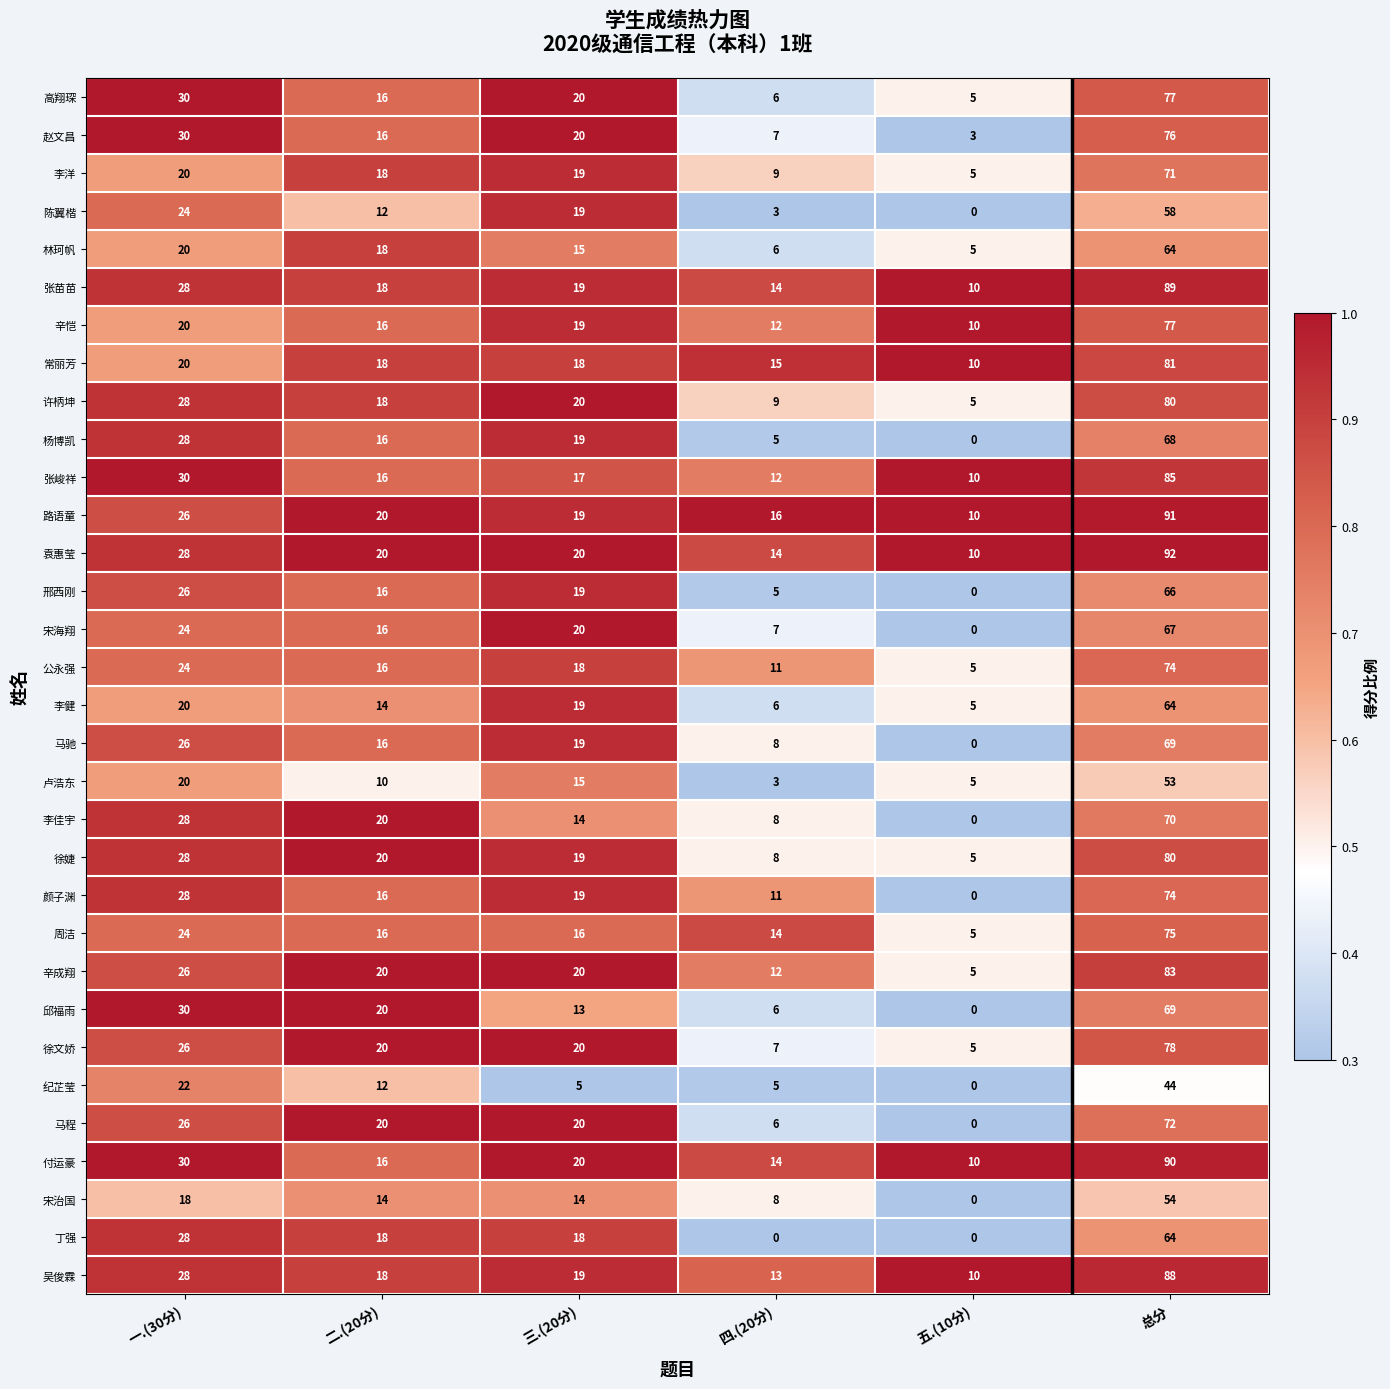

The value of 袁惠莹 at 五.(10分) is 10. True or false?

True